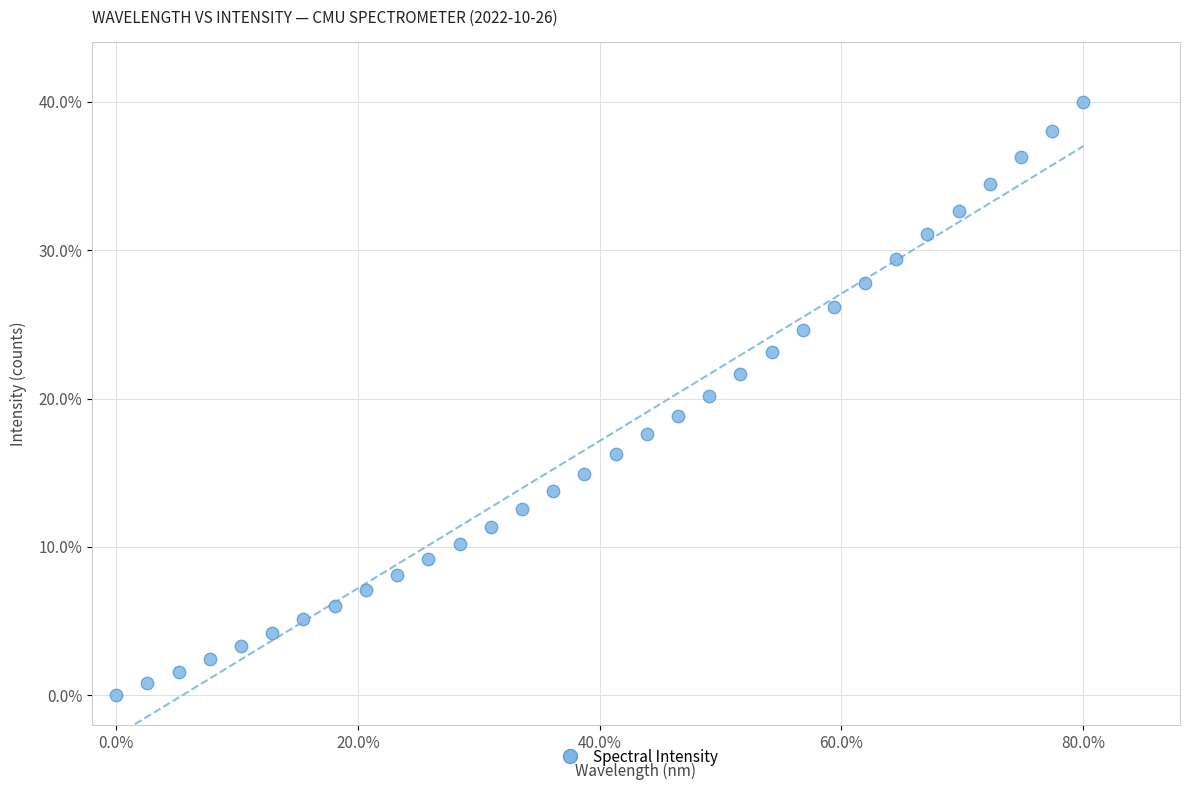

What is the range of X values (max minus min)?

80.0